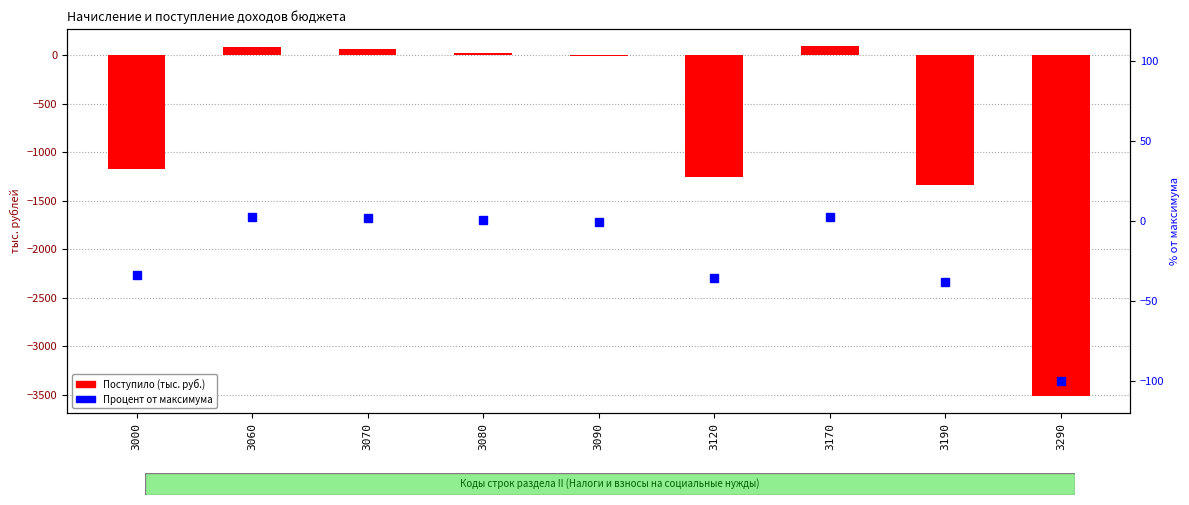

Reading left to right, list all the values displayed in this chart.

Поступило: -1171.0	81.0	66.0	27.0	-12.0	-1252.0	90.0	-1342.0	-3513.0
Процент от максимума: -33.3	2.3	1.9	0.8	-0.3	-35.6	2.6	-38.2	-100.0